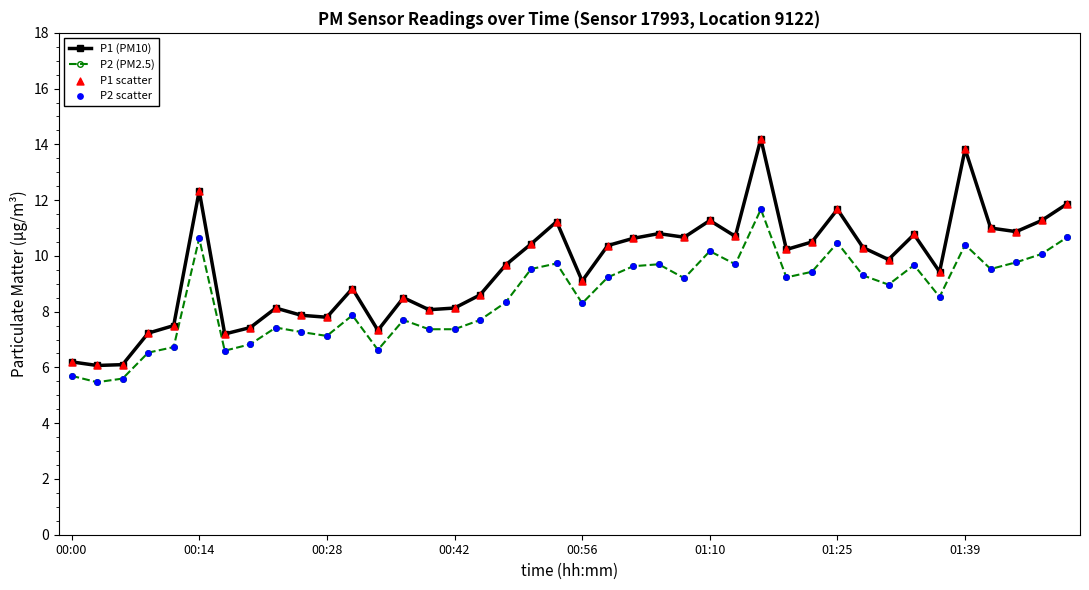

Which series has the largest total across all categories?

P1 (PM10)